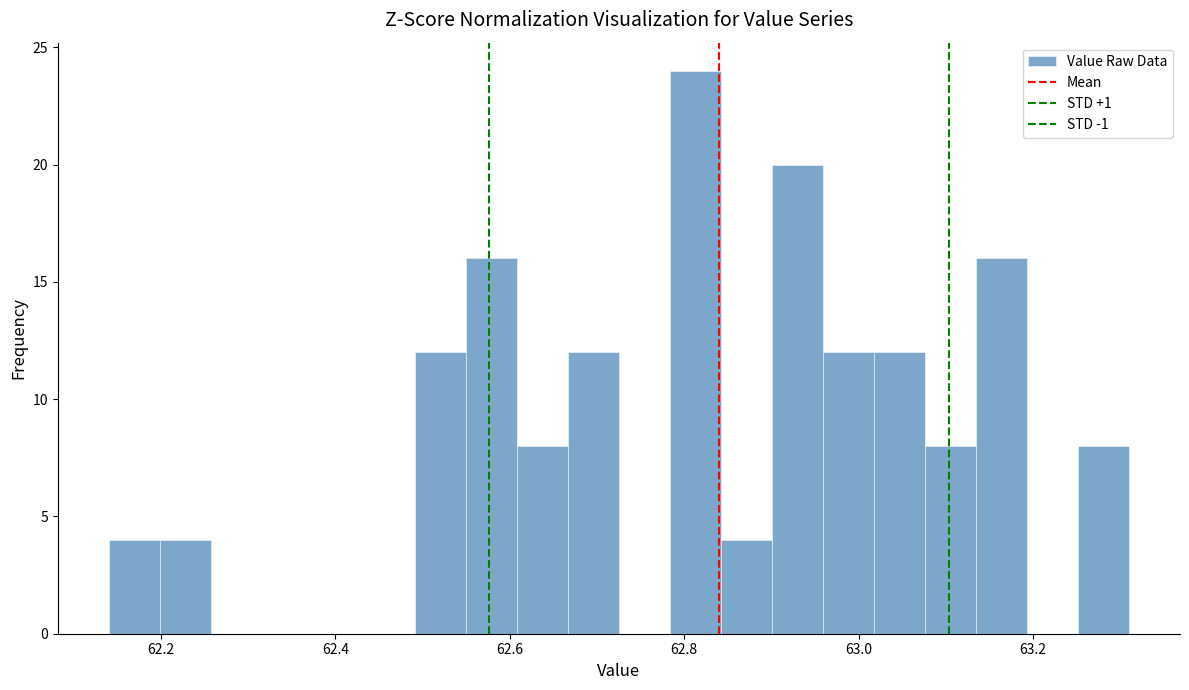

Read against the x-axis, roughly where is the centre of the tallest bar?

62.82